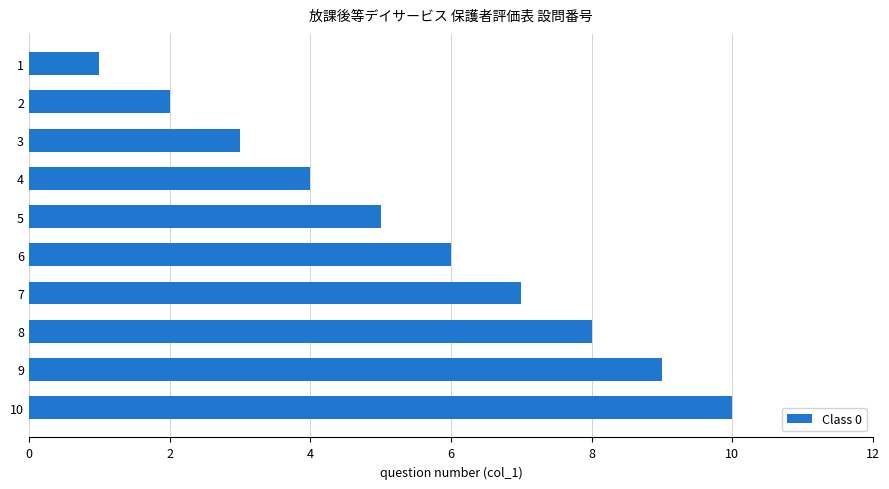

Is it true that the value at 1 is 1?

True